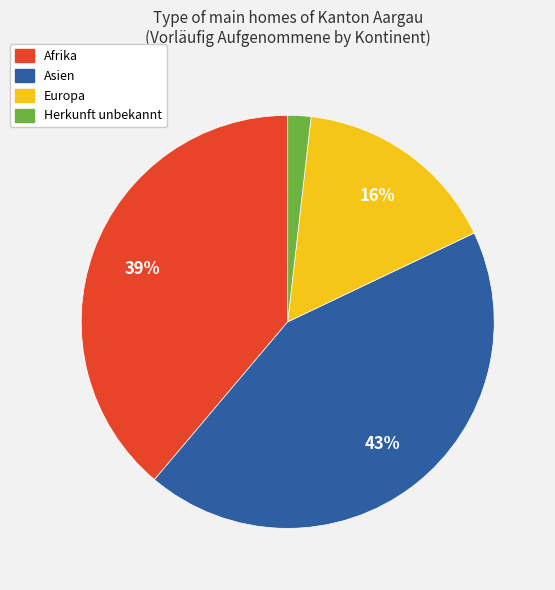

How many slices are in this pie chart?

4